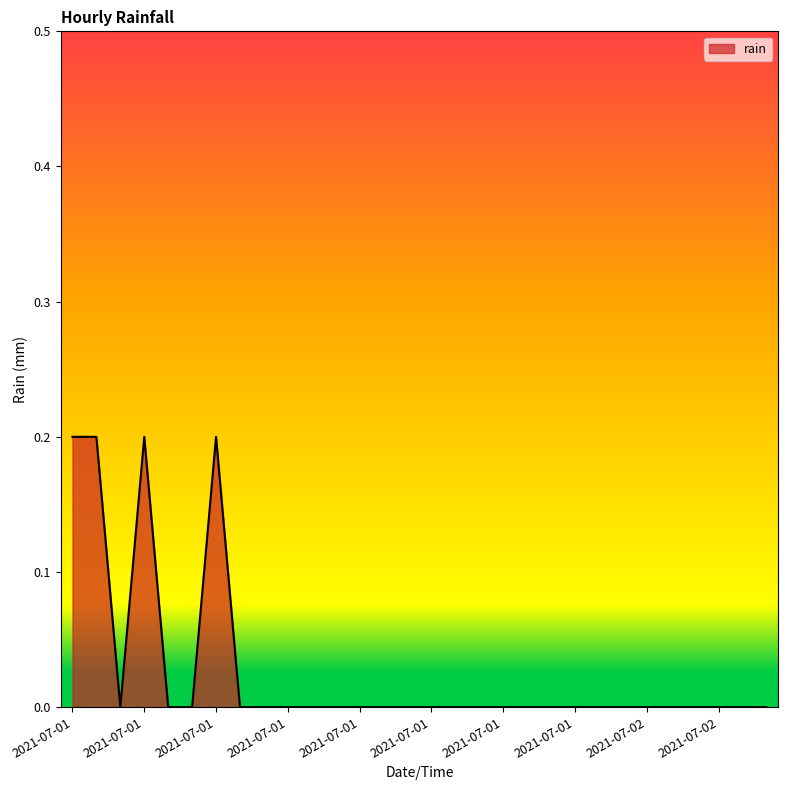

How many lines are shown in the chart?

1